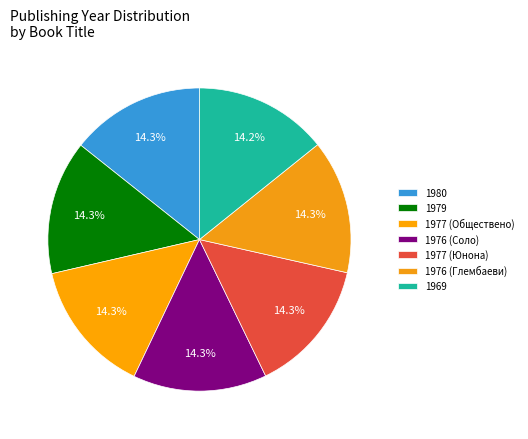

How many slices are in this pie chart?

7